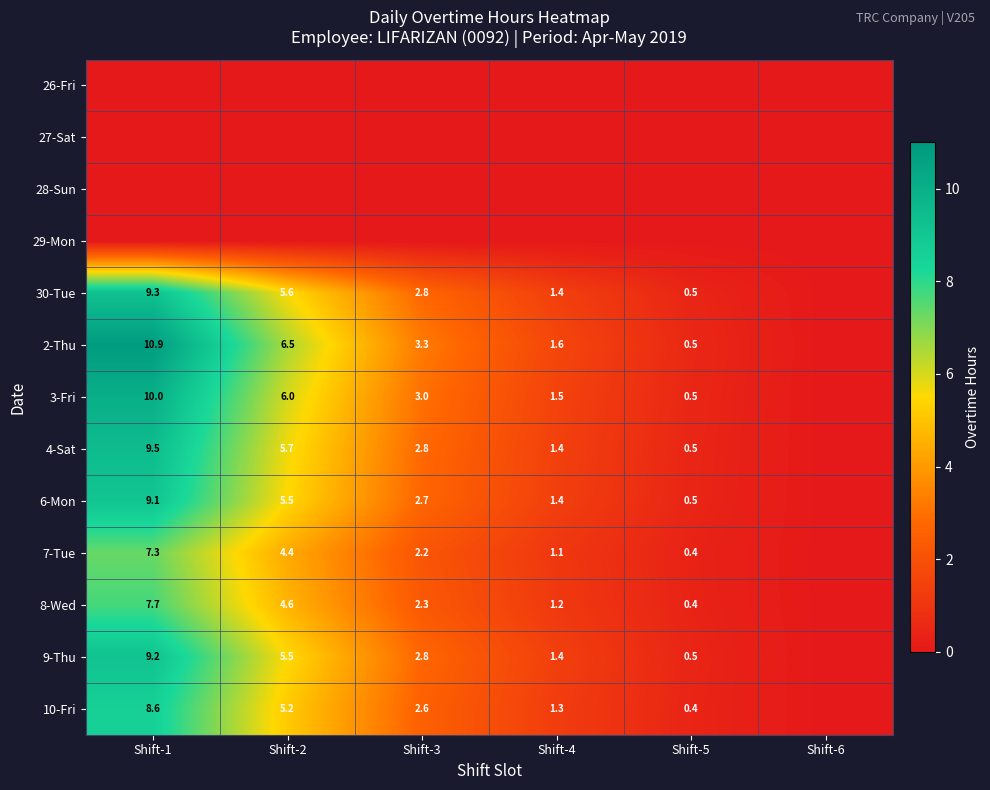

What is the sum of the 4-Sat values at Shift-3 and Shift-1?

12.3